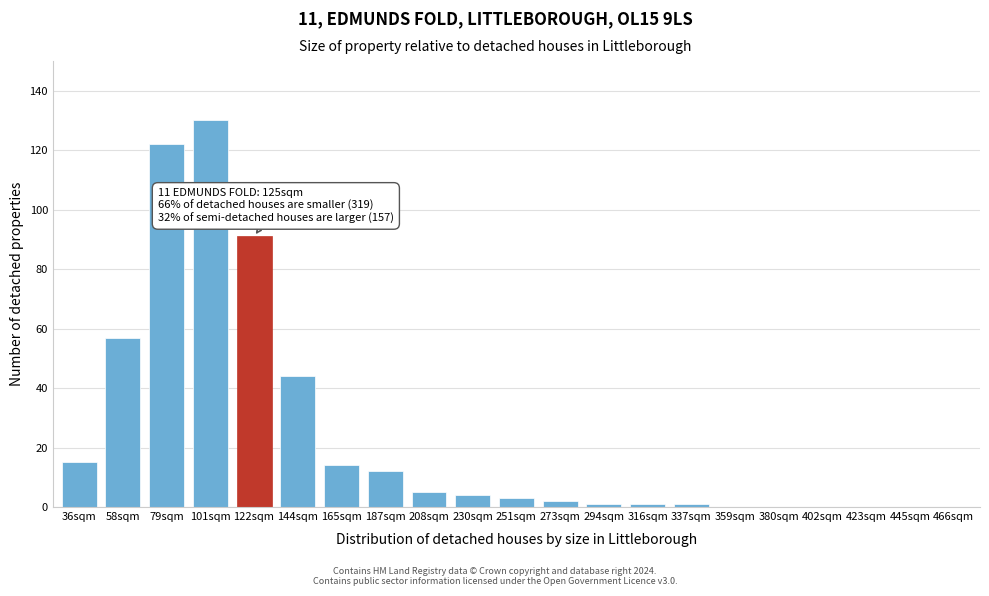

Reading left to right, transcribe all the data shown in this chart.

36sqm=15	58sqm=57	79sqm=122	101sqm=130	122sqm=91	144sqm=44	165sqm=14	187sqm=12	208sqm=5	230sqm=4	251sqm=3	273sqm=2	294sqm=1	316sqm=1	337sqm=1	359sqm=0	380sqm=0	402sqm=0	423sqm=0	445sqm=0	466sqm=0